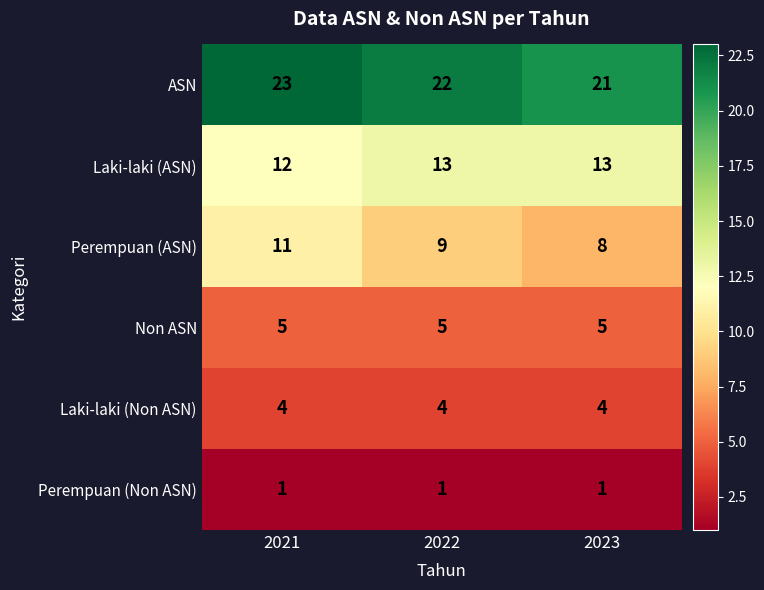

Where is ASN nearest to the value 22?

2022